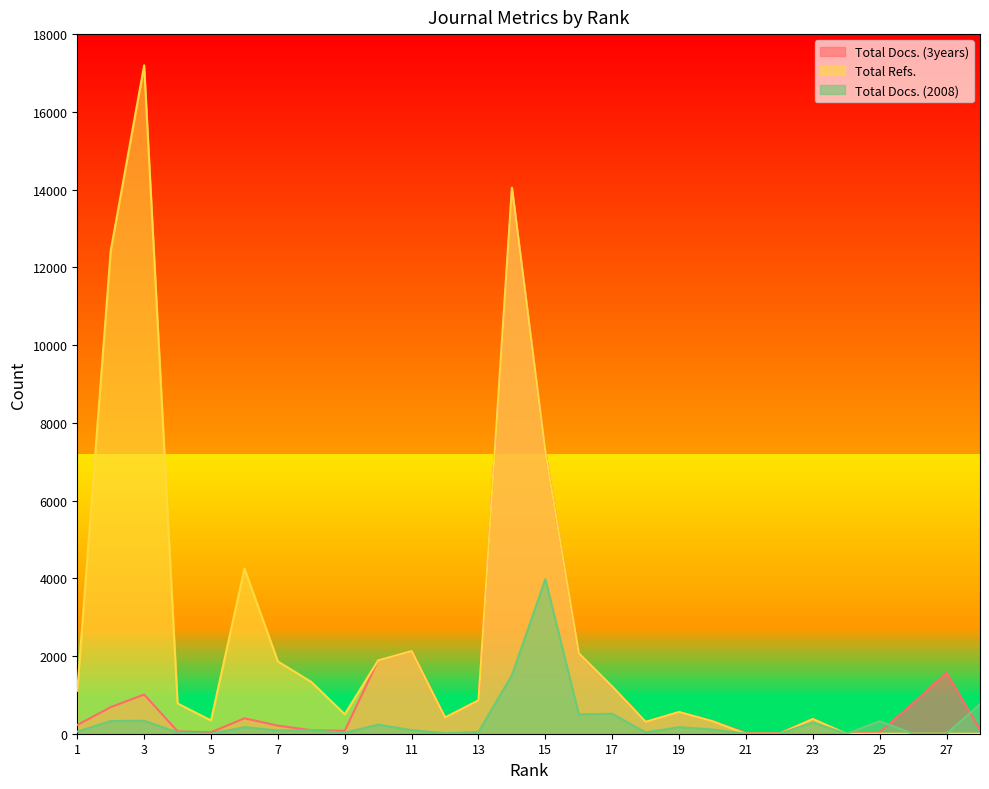

Between 11 and 25, which is larger?

11